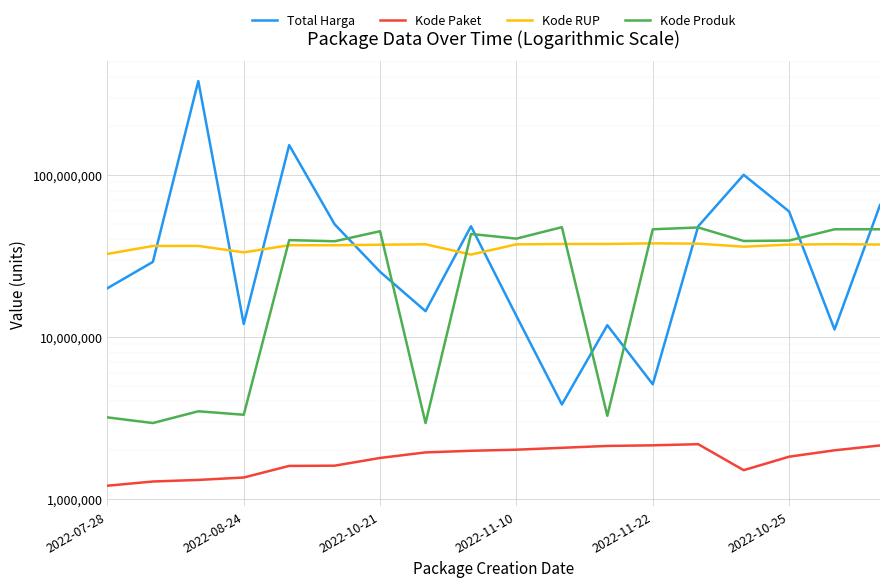

How many data points in Kode Produk are above 39541807?

8